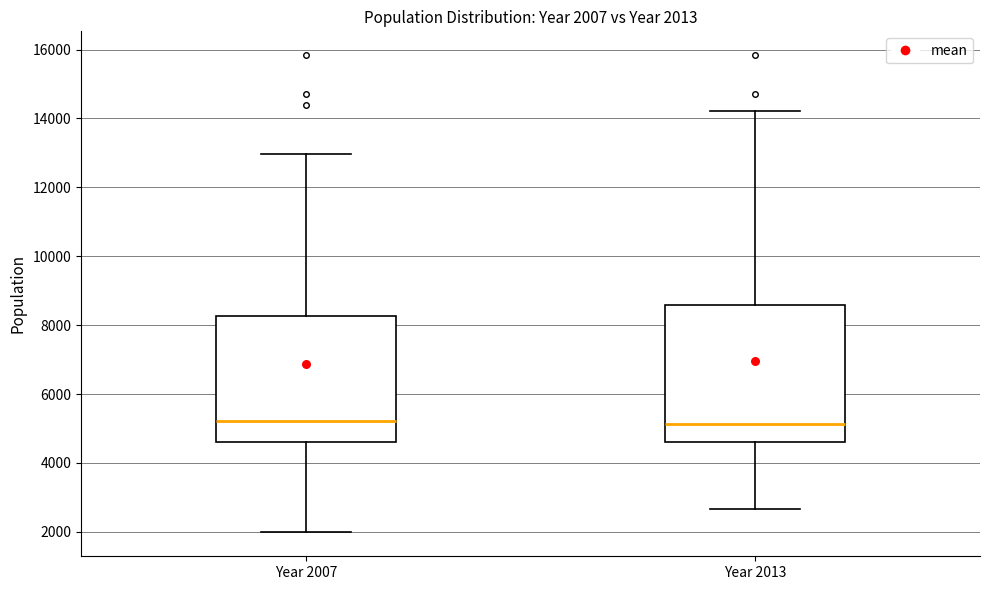

Comparing the boxes themselves (not the whiskers), which one is the tallest?

Year 2013